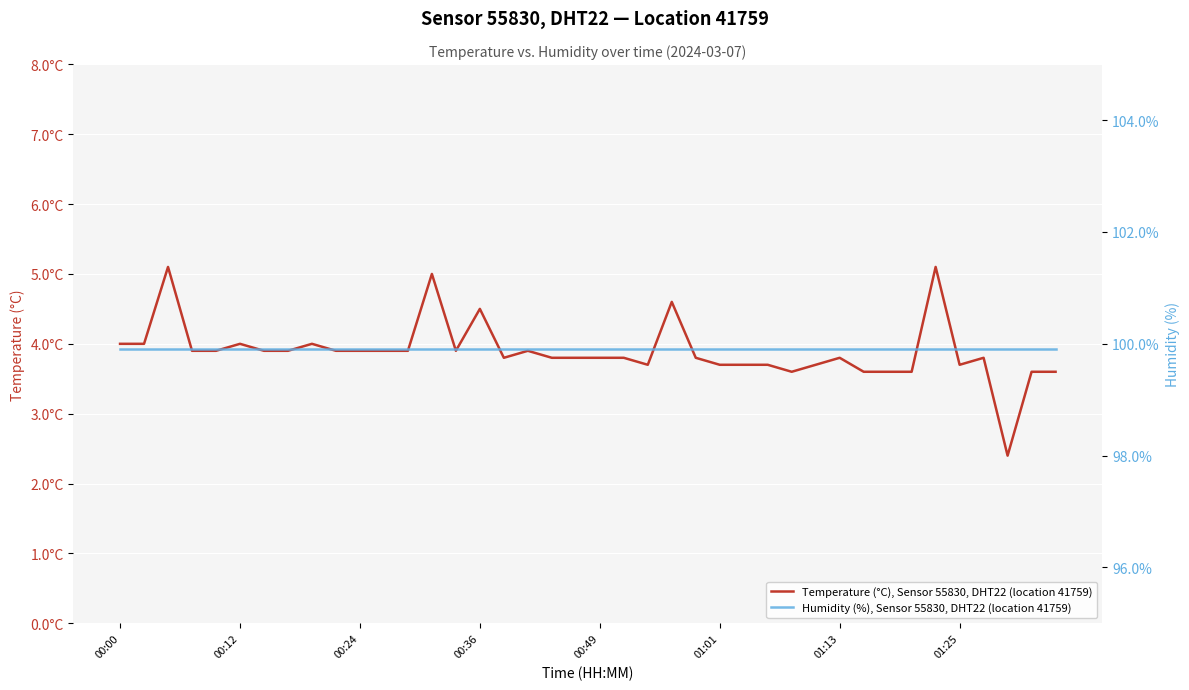

Which label corresponds to the largest value in the chart?

00:00